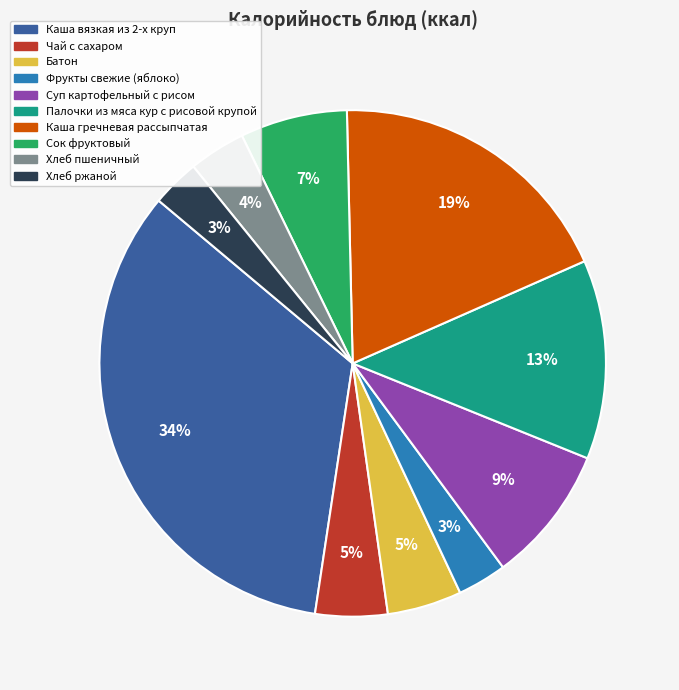

To the nearest percent, what portion does Каша гречневая рассыпчатая represent?

19%